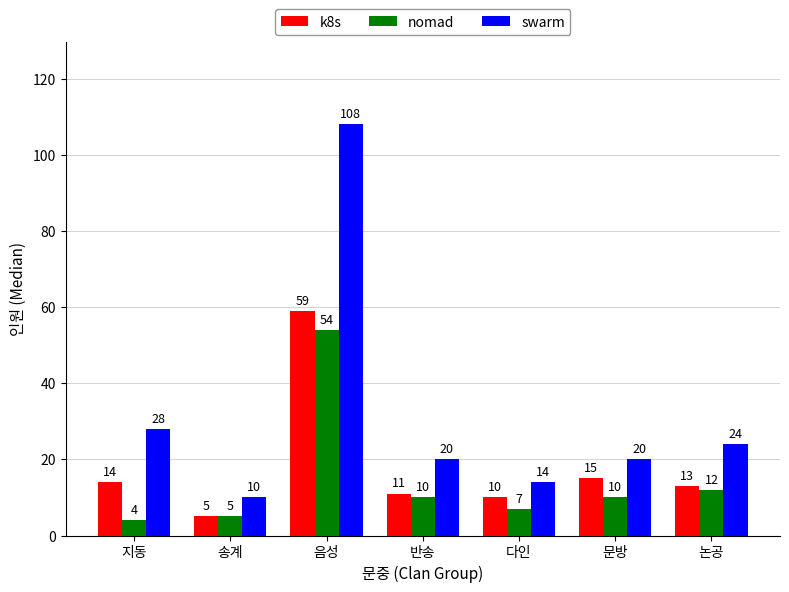

What are all the series names shown in the legend?

k8s, nomad, swarm